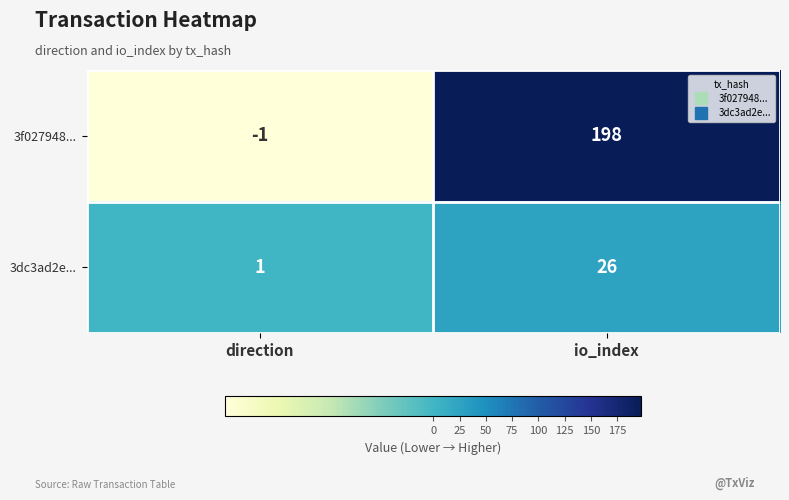

Count the number of data series in this chart.

2